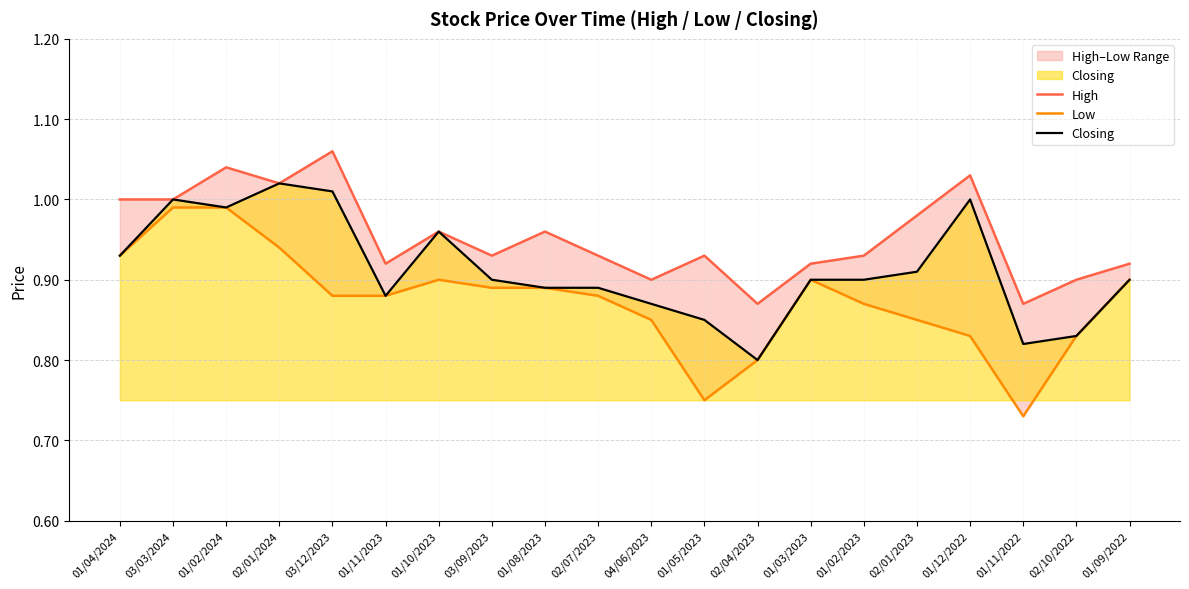

True or false: High and Low intersect in this chart.

False